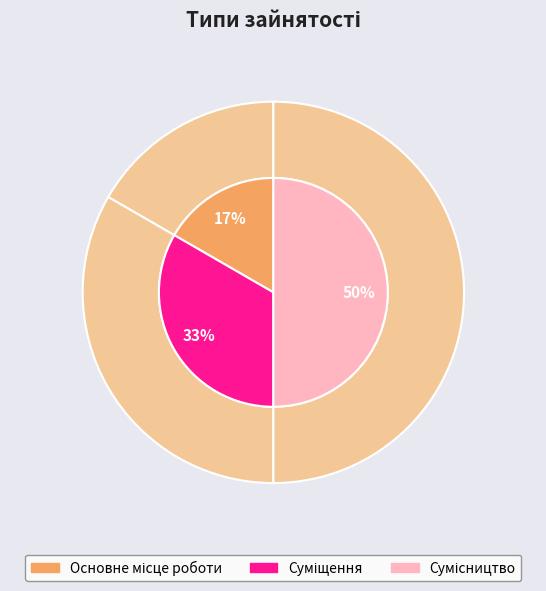

Is Суміщення the majority of the pie?

No